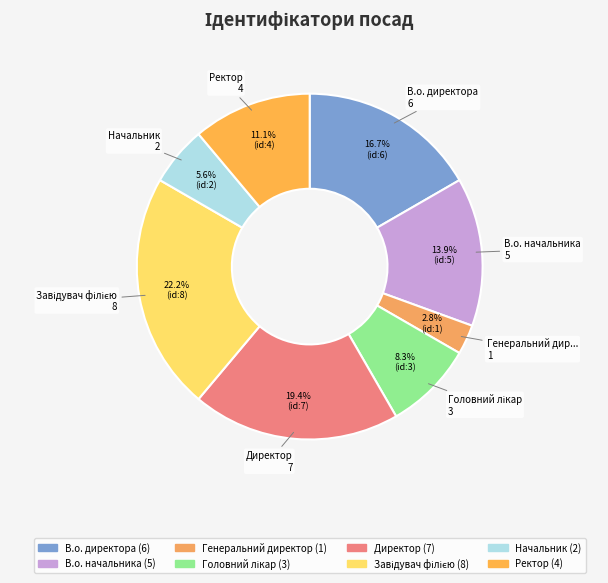

How many segments does this pie chart have?

8